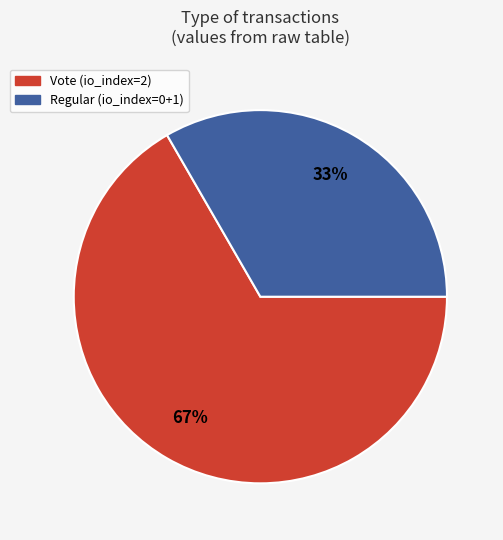

Rank the categories by value from highest to lowest.

Vote, Regular